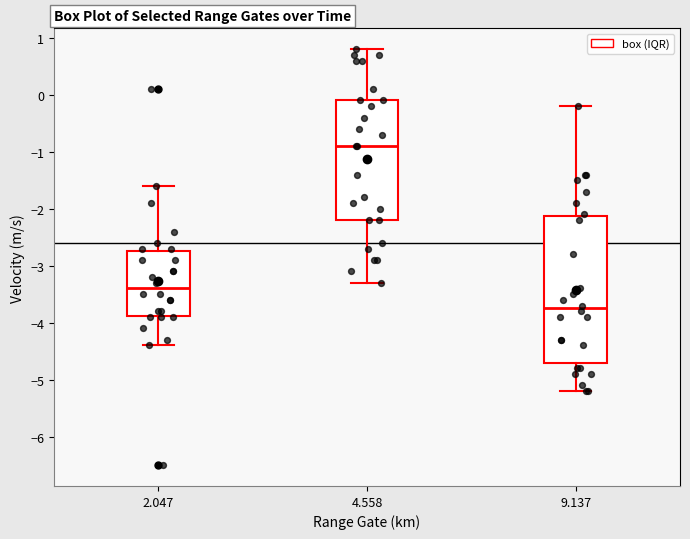

Comparing the boxes themselves (not the whiskers), which one is the tallest?

9.137